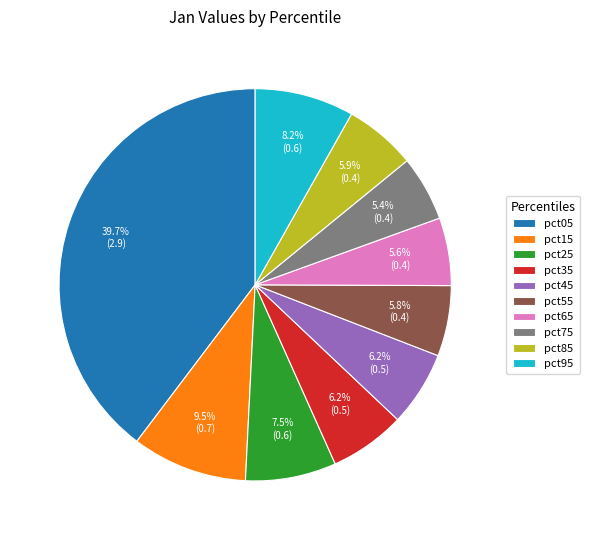

Count the number of slices in the pie.

10